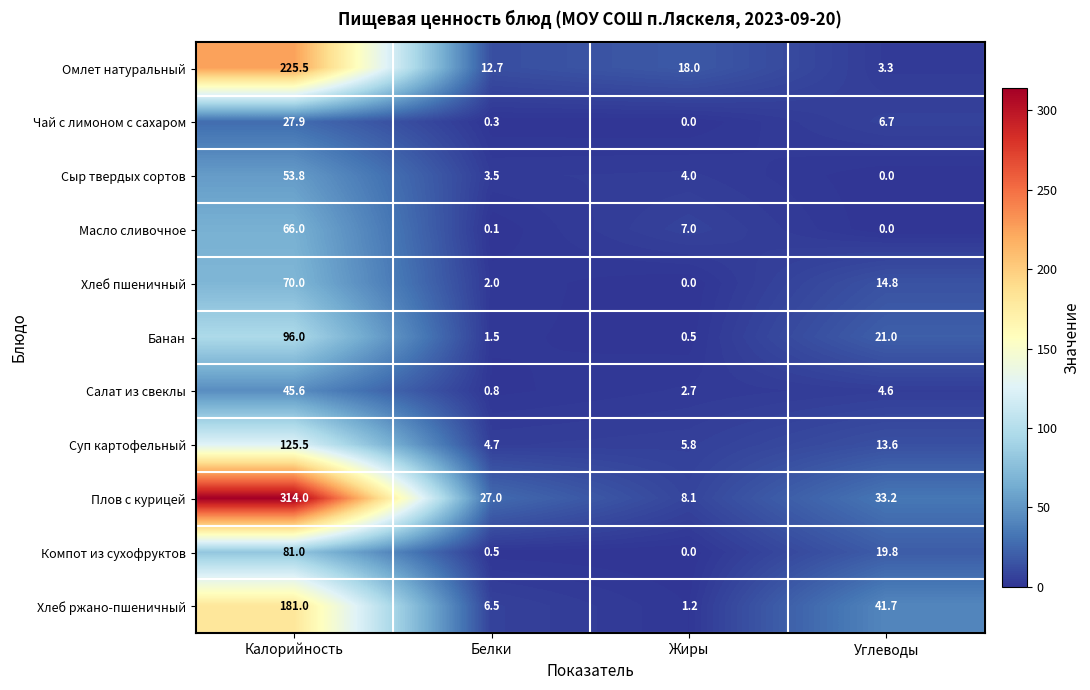

Between Калорийность and Белки, which series saw the biggest shift?

Плов с курицей